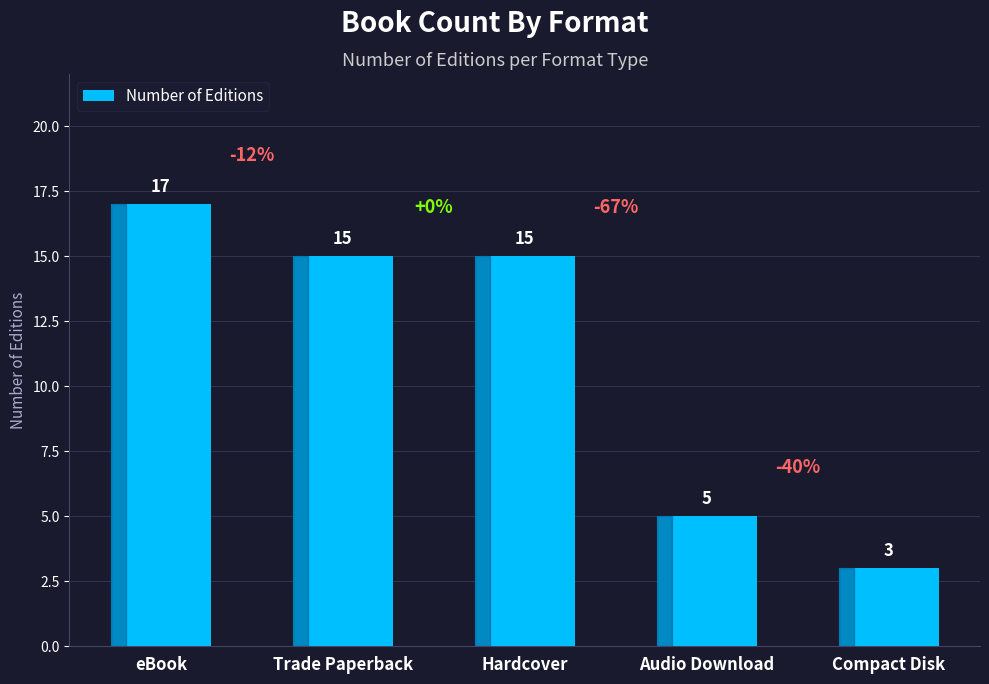

Where does the data first go above 15?

eBook